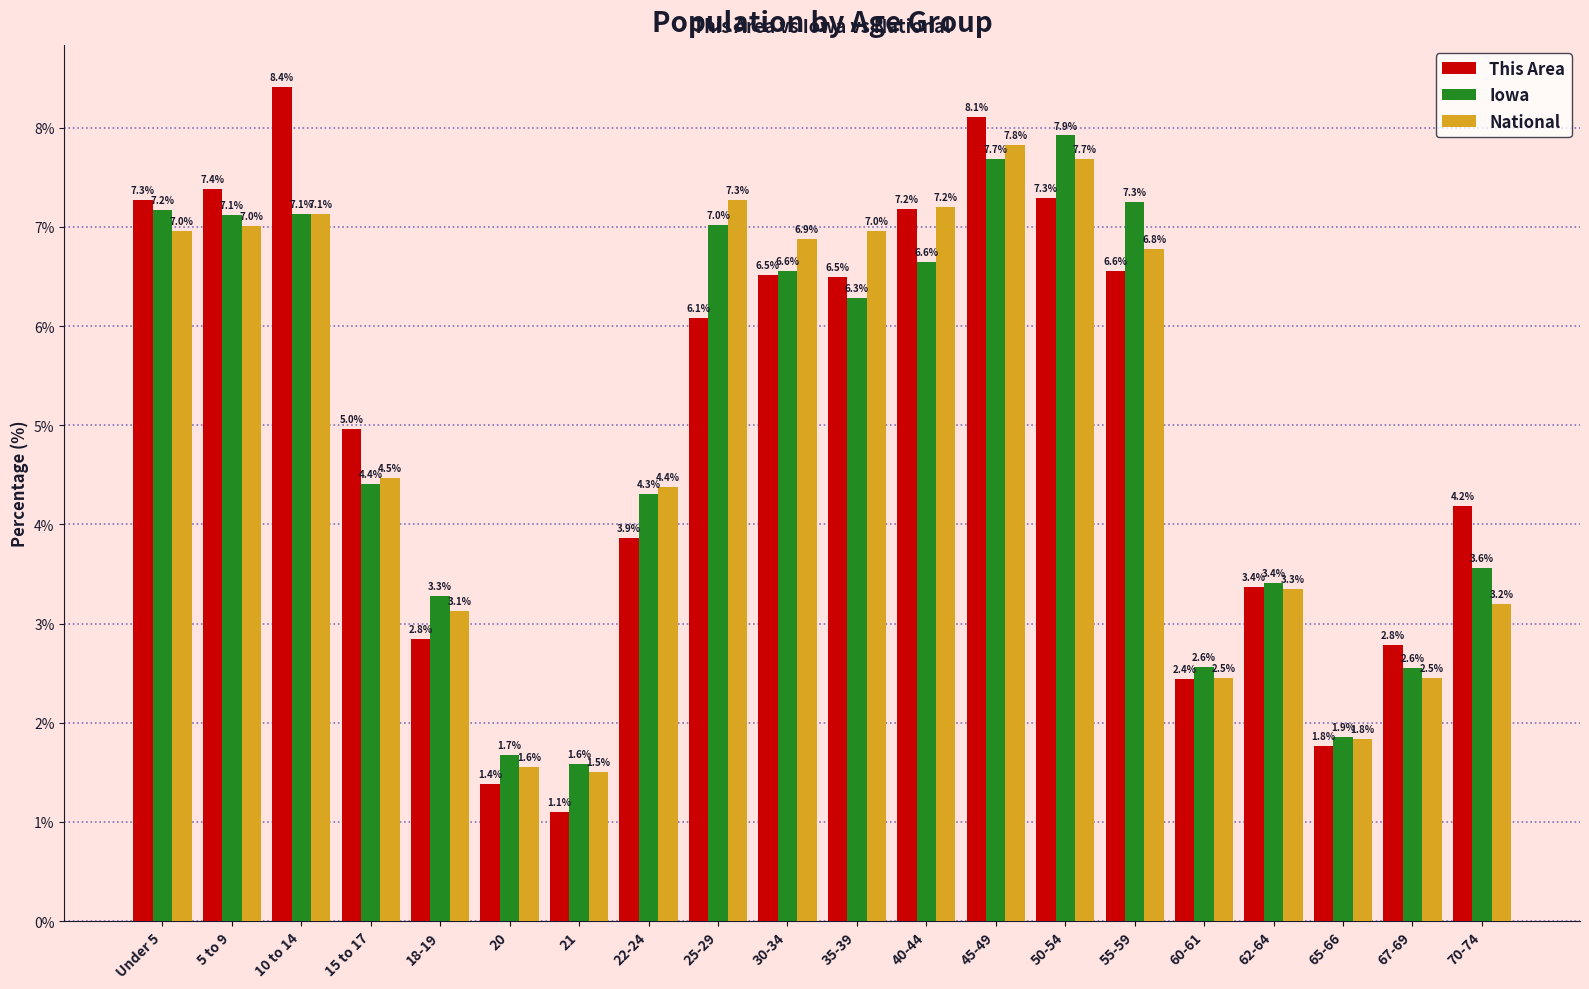

What is the average value of the This Area series?

5.0